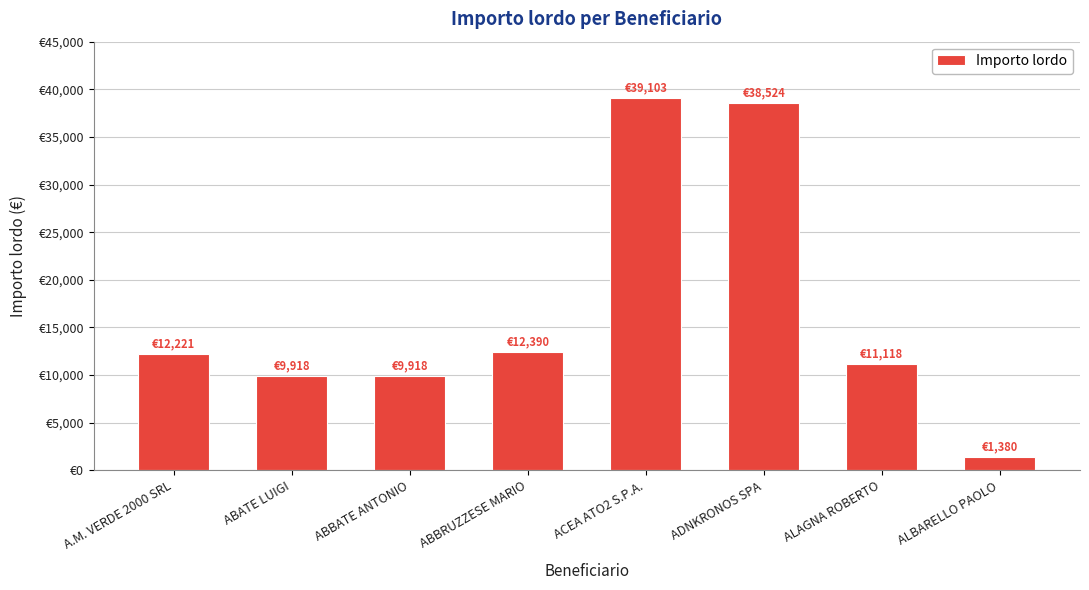

Reading left to right, what are all the values shown in this chart?

12220.9	9918.5	9918.5	12390.2	39102.6	38523.7	11118.5	1380.0